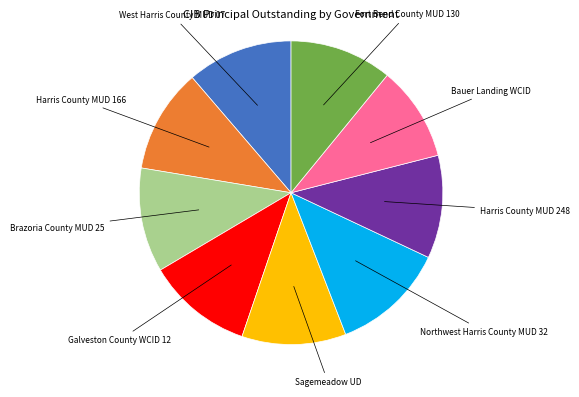

Which has a higher value, West Harris County MUD 07 or Northwest Harris County MUD 32?

Northwest Harris County MUD 32